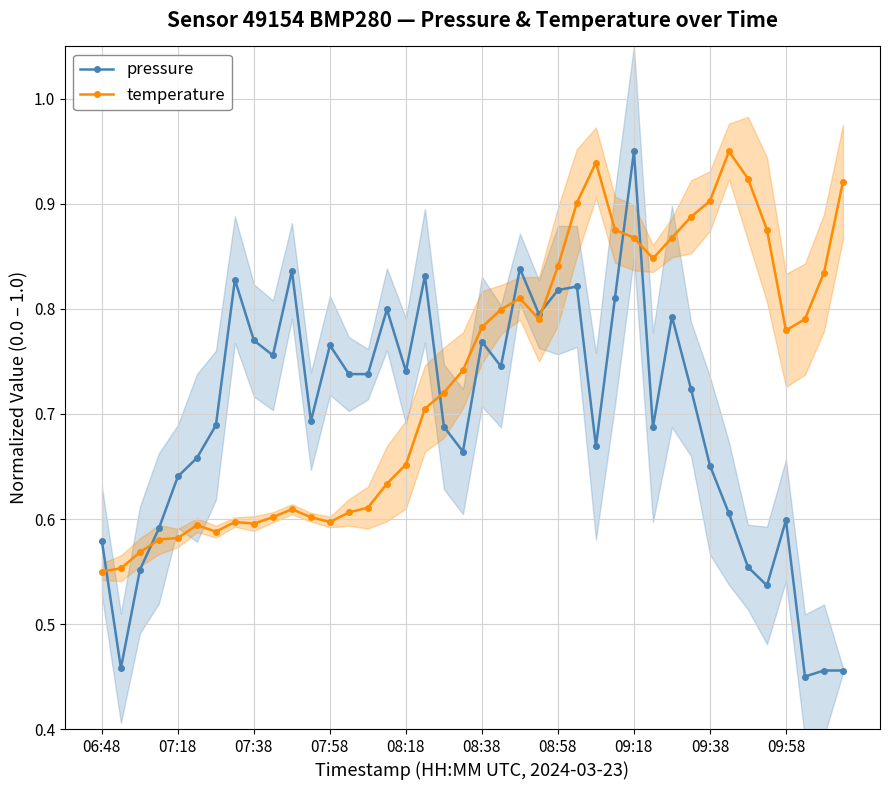

What is the difference between the pressure values at 25 and 34?

0.3